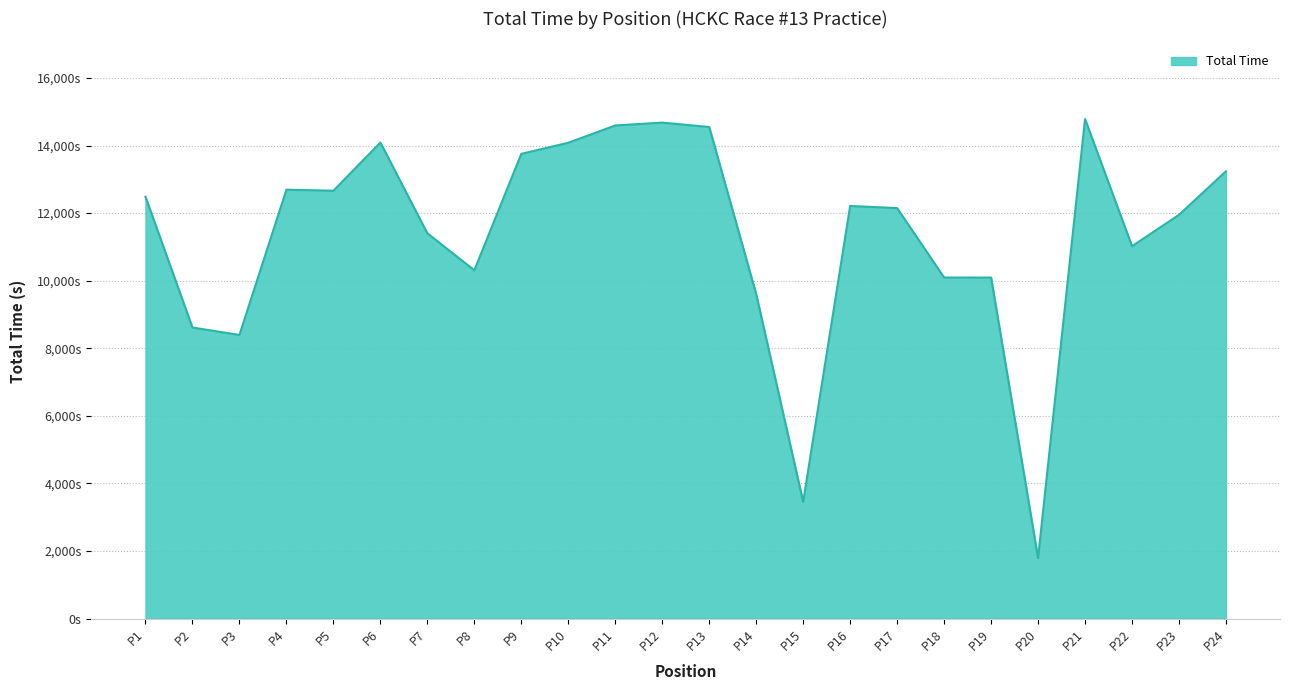

True or false: there are more than 2 points higher than both neighbors.

True